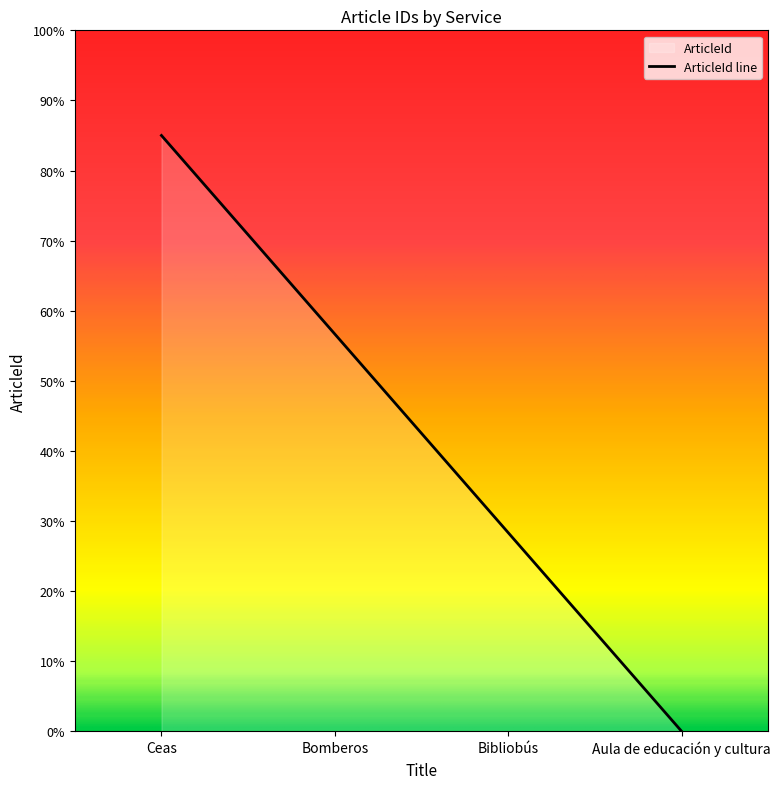

True or false: the data shows 1549004 at Ceas.

False